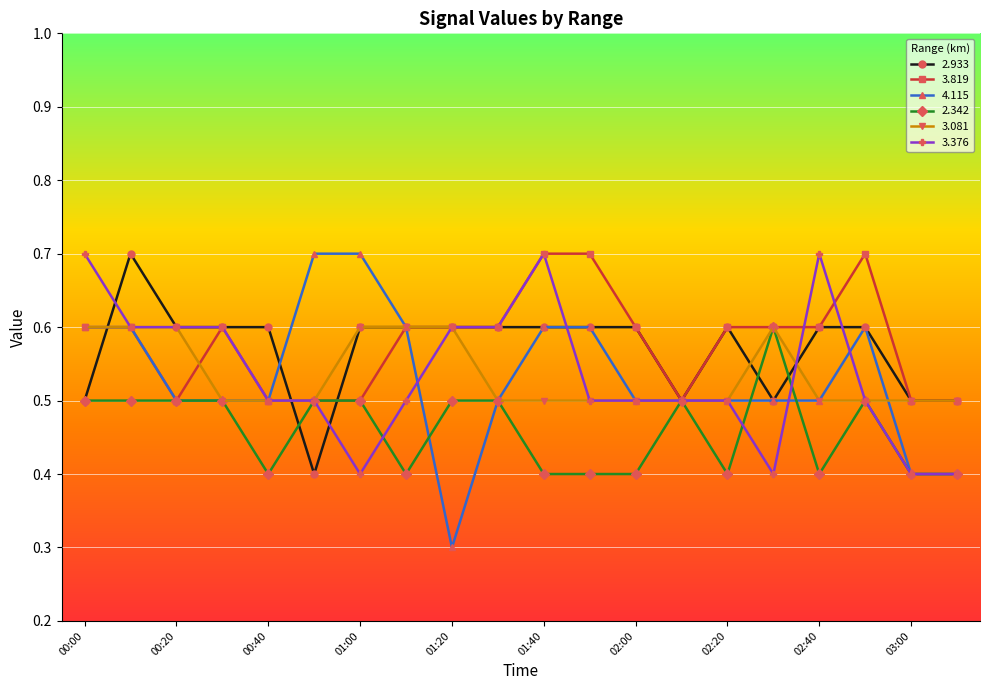

Does the chart display data point markers on the line(s)?

Yes